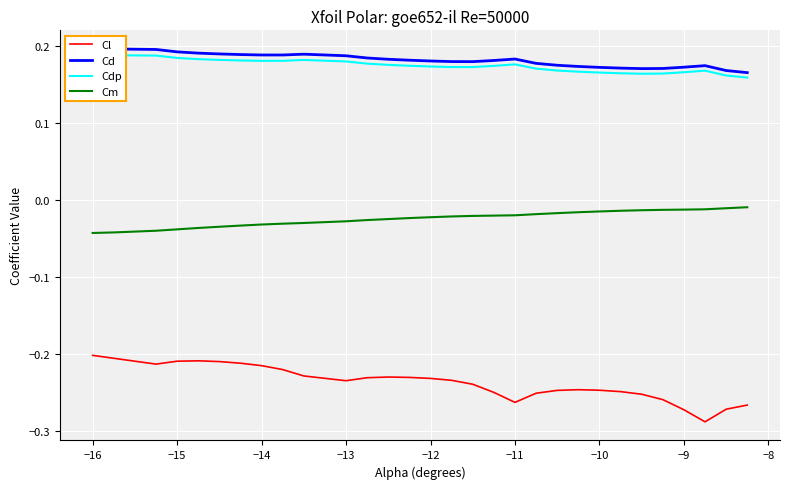

True or false: Cl and Cm intersect in this chart.

False